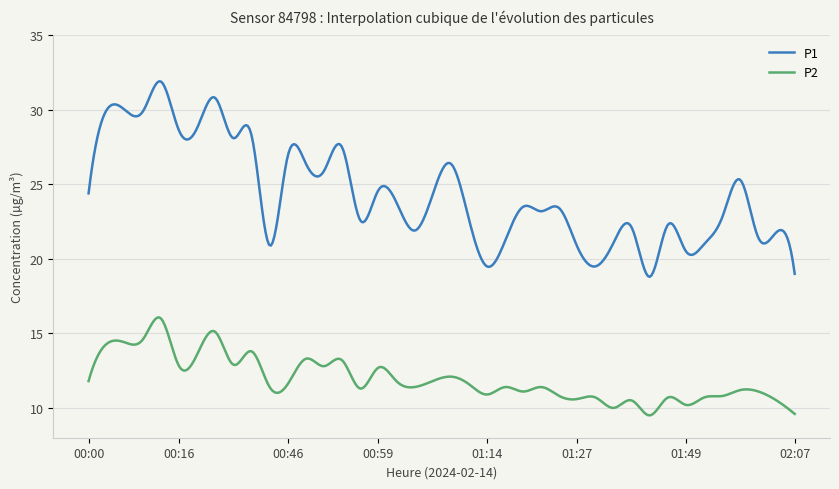

What is the maximum value for P2?

16.1